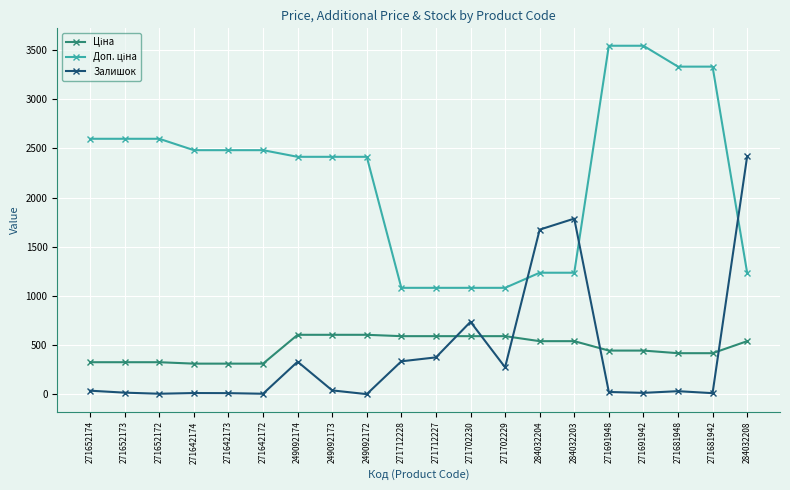

True or false: Залишок has more than 0 interior local peaks.

True